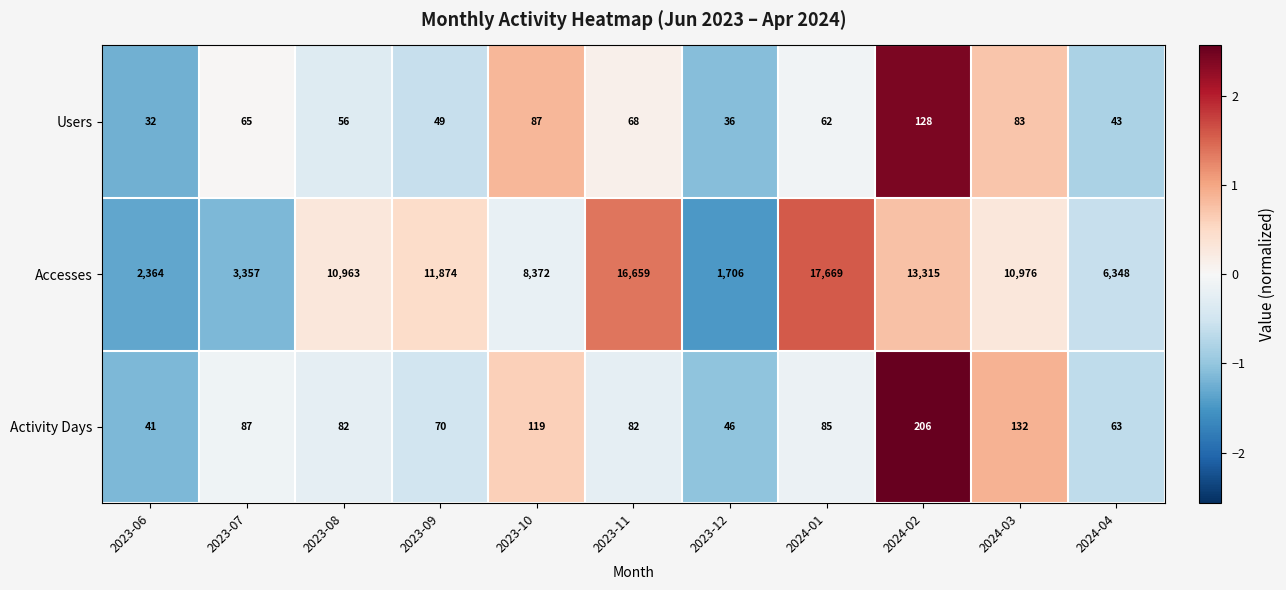

The Activity Days series shows 85 at 2024-01. True or false?

True